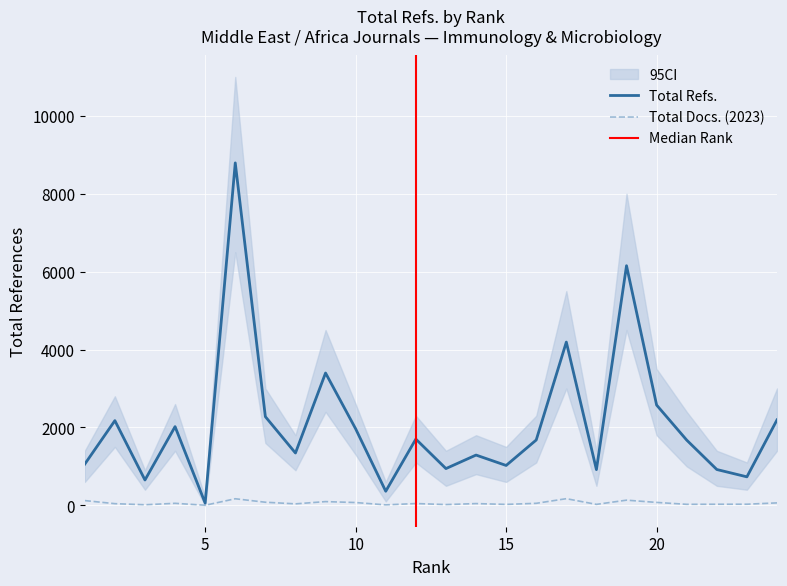

What is the highest value of the Total Refs. series?

8792